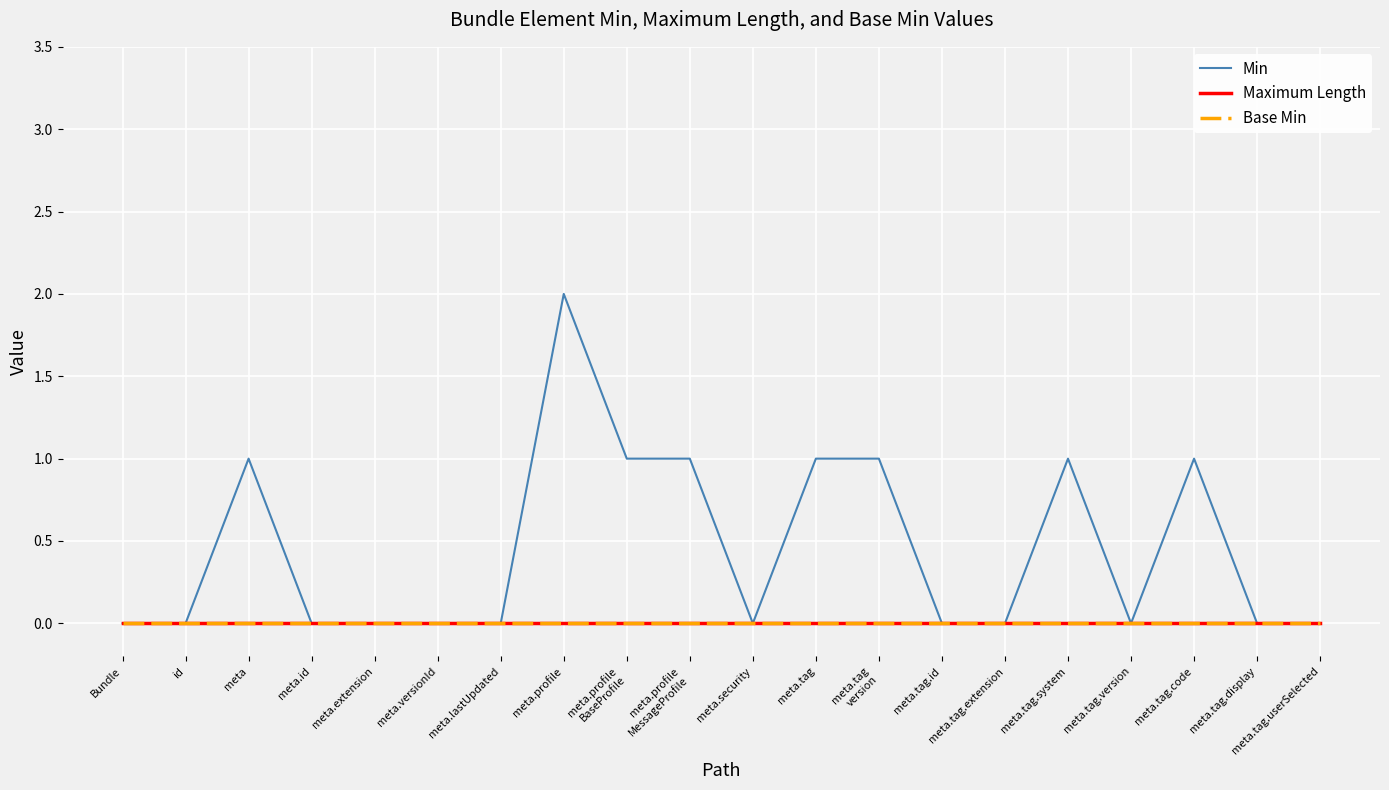

Which series has the widest spread of values?

Min